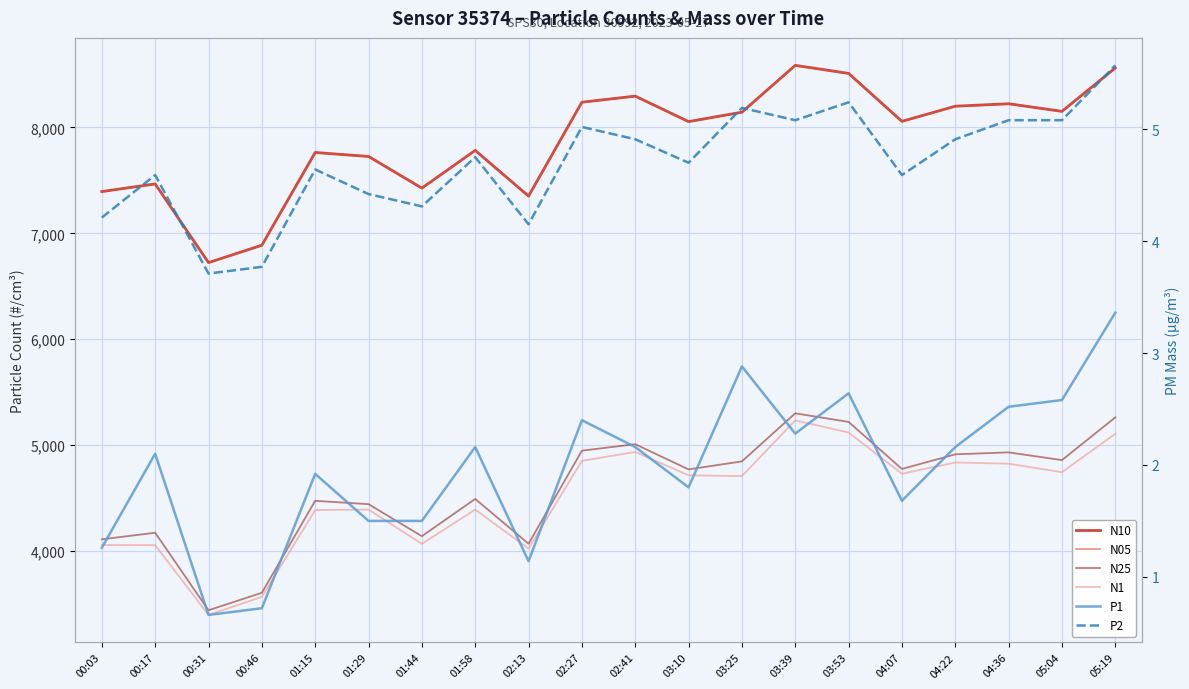

Reading right to left, what are all the values shown in this chart?

N10: 05:19=8561.8	05:04=8151.9	04:36=8223.7	04:22=8200.4	04:07=8057.4	03:53=8510.2	03:39=8586.0	03:25=8143.9	03:10=8055.0	02:41=8295.6	02:27=8238.2	02:13=7351.5	01:58=7783.4	01:44=7427.0	01:29=7726.0	01:15=7763.4	00:46=6887.8	00:31=6723.6	00:17=7466.7	00:03=7394.6
N05: 05:19=8558.4	05:04=8149.5	04:36=8221.4	04:22=8198.9	04:07=8056.6	03:53=8508.1	03:39=8584.7	03:25=8140.9	03:10=8053.9	02:41=8294.2	02:27=8236.2	02:13=7350.7	01:58=7781.2	01:44=7425.6	01:29=7725.0	01:15=7761.6	00:46=6887.1	00:31=6722.7	00:17=7464.2	00:03=7393.6
N25: 05:19=5262.5	05:04=4859.0	04:36=4931.9	04:22=4913.4	04:07=4775.4	03:53=5219.6	03:39=5300.7	03:25=4846.9	03:10=4771.3	02:41=5009.2	02:27=4948.1	02:13=4069.2	01:58=4492.4	01:44=4140.5	01:29=4442.9	01:15=4474.6	00:46=3606.3	00:31=3441.2	00:17=4173.0	00:03=4111.0
N1: 05:19=5107.1	05:04=4744.7	04:36=4824.9	04:22=4836.5	04:07=4730.4	03:53=5119.4	03:39=5233.8	03:25=4707.5	03:10=4715.5	02:41=4936.0	02:27=4851.6	02:13=4024.0	01:58=4391.6	01:44=4068.4	01:29=4391.7	01:15=4387.6	00:46=3567.6	00:31=3397.1	00:17=4056.1	00:03=4057.2
P1: 05:19=3.4	05:04=2.6	04:36=2.5	04:22=2.2	04:07=1.7	03:53=2.6	03:39=2.3	03:25=2.9	03:10=1.8	02:41=2.2	02:27=2.4	02:13=1.1	01:58=2.2	01:44=1.5	01:29=1.5	01:15=1.9	00:46=0.7	00:31=0.7	00:17=2.1	00:03=1.3
P2: 05:19=5.6	05:04=5.1	04:36=5.1	04:22=4.9	04:07=4.6	03:53=5.2	03:39=5.1	03:25=5.2	03:10=4.7	02:41=4.9	02:27=5.0	02:13=4.2	01:58=4.8	01:44=4.3	01:29=4.4	01:15=4.6	00:46=3.8	00:31=3.7	00:17=4.6	00:03=4.2